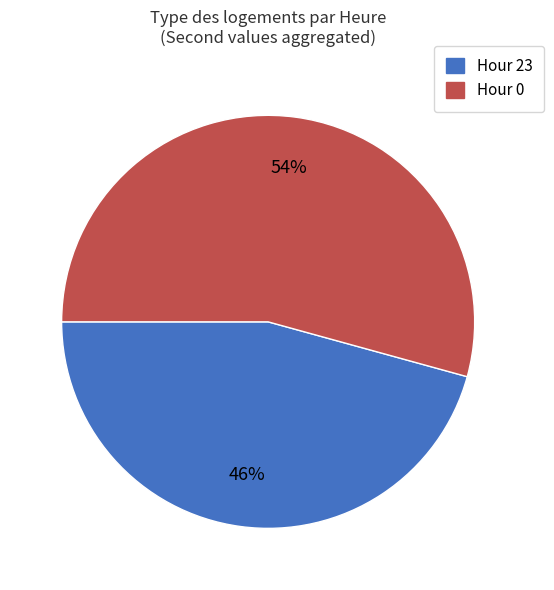

What is the smallest slice in the pie chart?

Hour 23